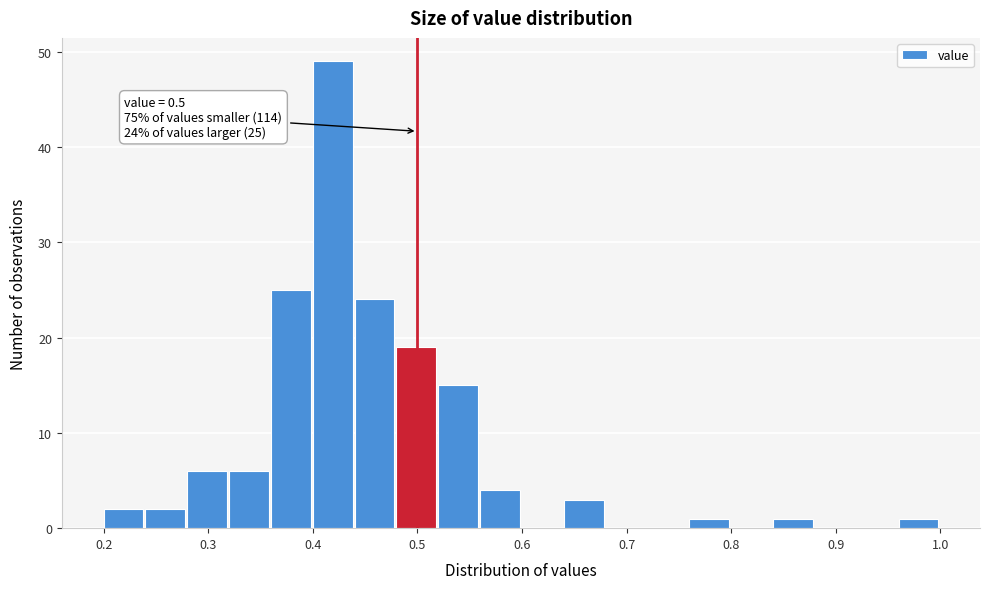

Over which range of the x-axis is the bar tallest?

0.40 to 0.44